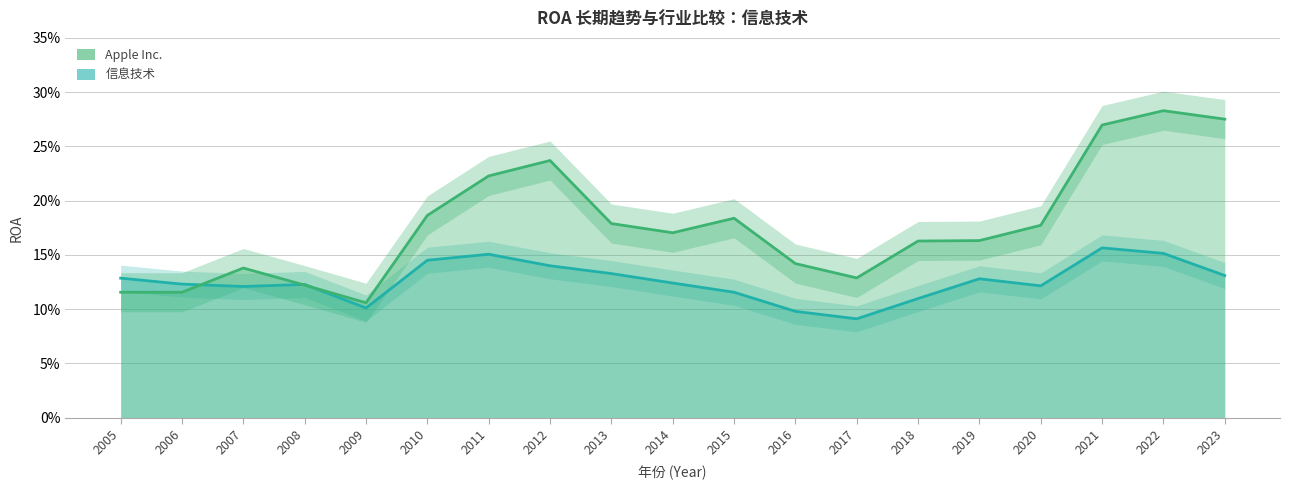

Reading left to right, what are all the values shown in this chart?

Apple Inc.: 2005=0.1	2006=0.1	2007=0.1	2008=0.1	2009=0.1	2010=0.2	2011=0.2	2012=0.2	2013=0.2	2014=0.2	2015=0.2	2016=0.1	2017=0.1	2018=0.2	2019=0.2	2020=0.2	2021=0.3	2022=0.3	2023=0.3
信息技术: 2005=0.1	2006=0.1	2007=0.1	2008=0.1	2009=0.1	2010=0.1	2011=0.2	2012=0.1	2013=0.1	2014=0.1	2015=0.1	2016=0.1	2017=0.1	2018=0.1	2019=0.1	2020=0.1	2021=0.2	2022=0.2	2023=0.1